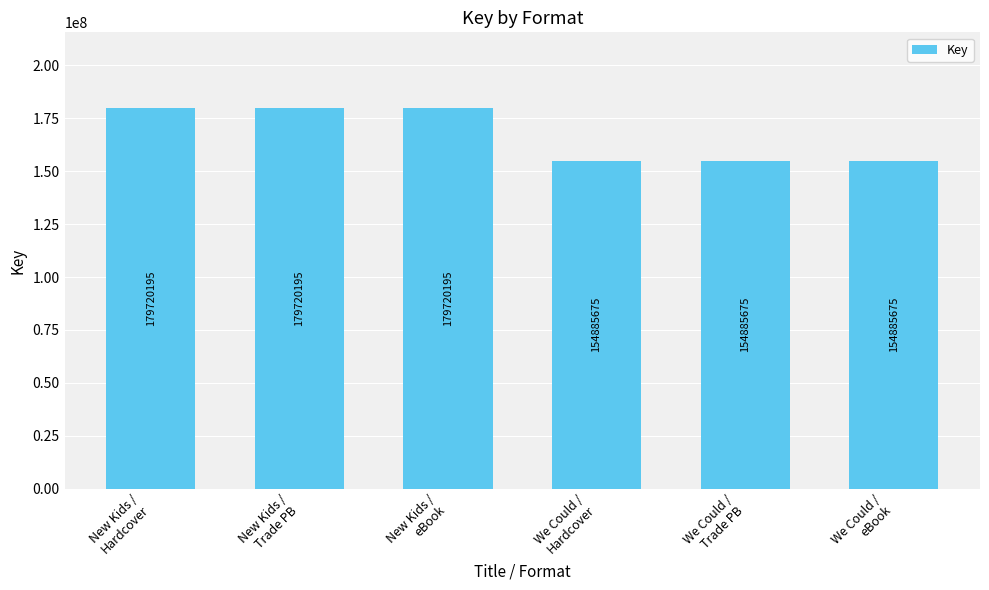

What is the sum of all values?

1003817610